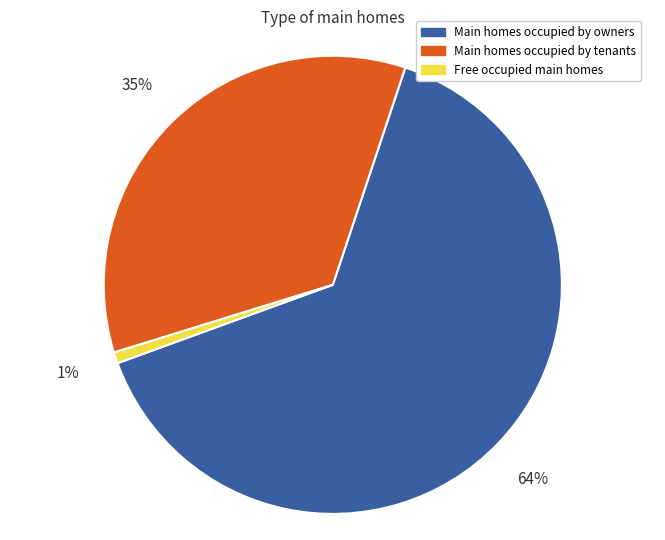

Is there any slice that represents more than half of the pie?

Yes